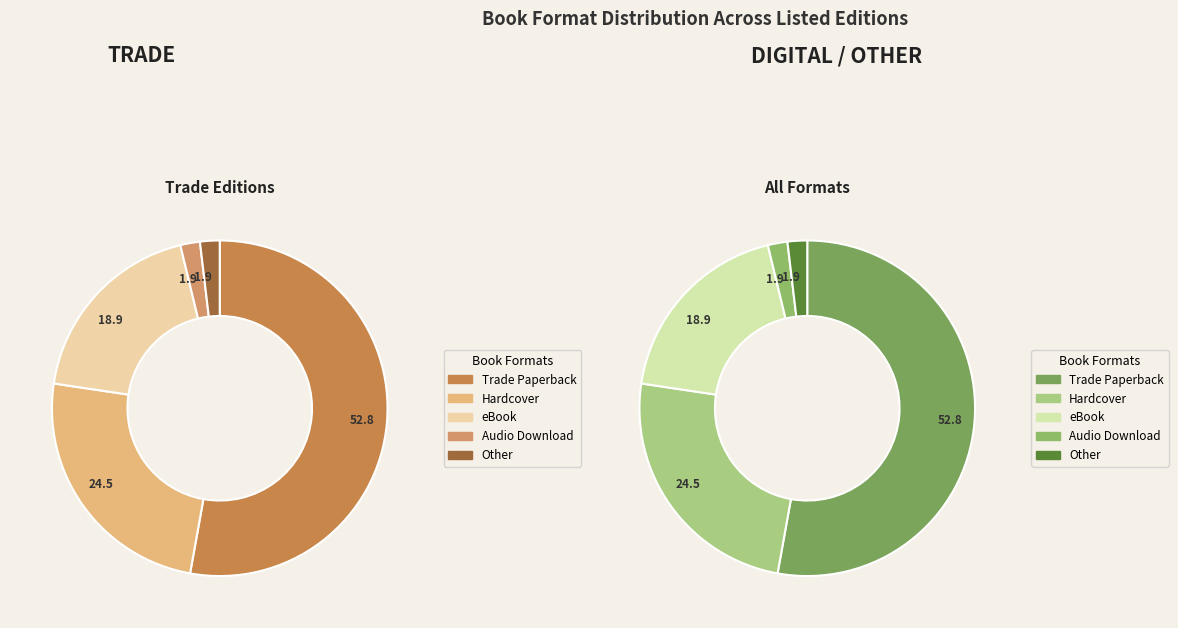

What percentage is the Trade Paperback slice, to the nearest percent?

53%